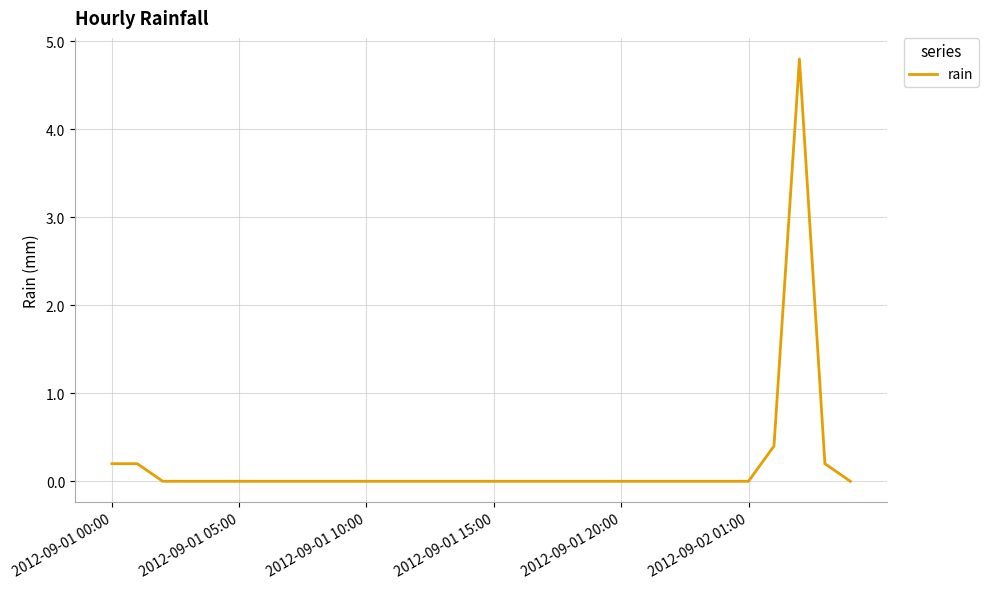

What is the greatest value displayed?

4.8